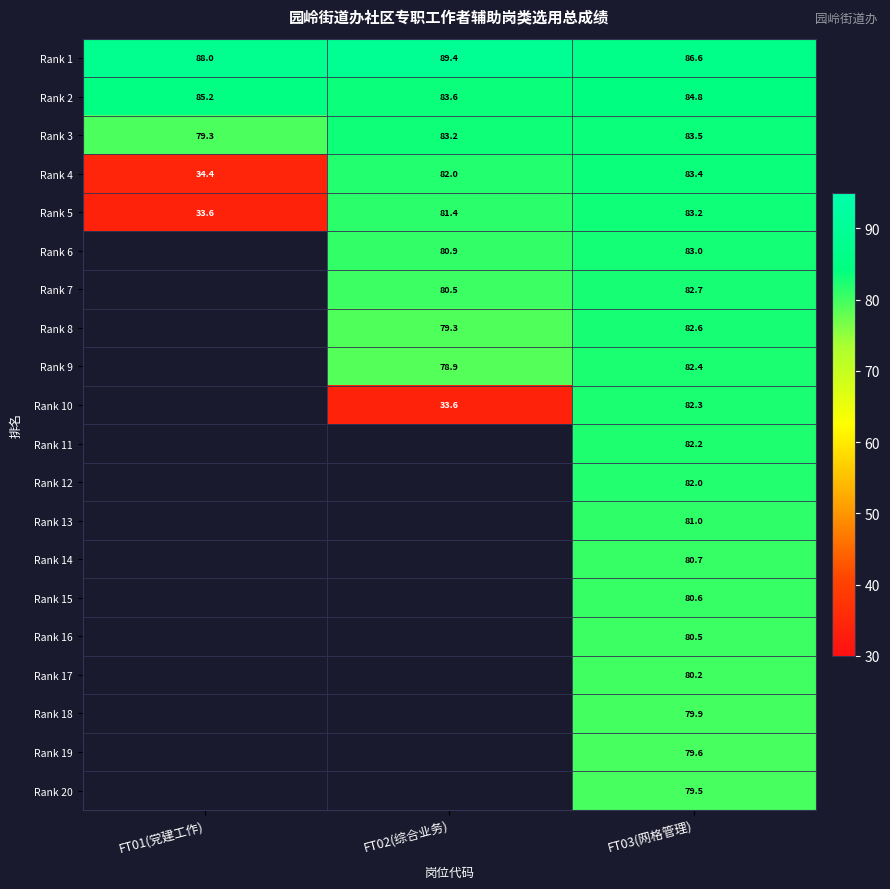

What is the sum of the Rank 1 values at FT02(综合业务) and FT01(党建工作)?

177.3